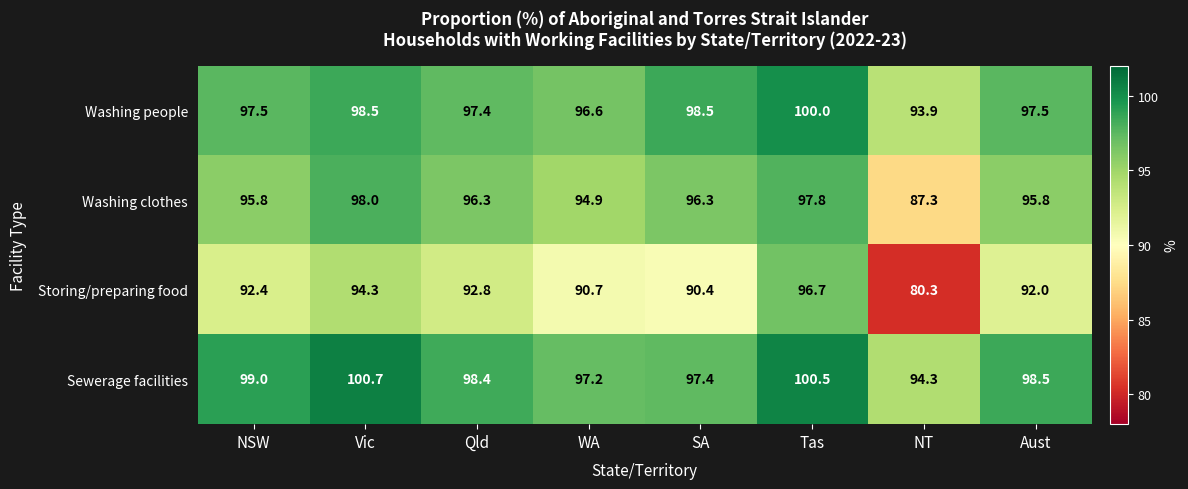

Read the Sewerage facilities value at Tas.

100.5